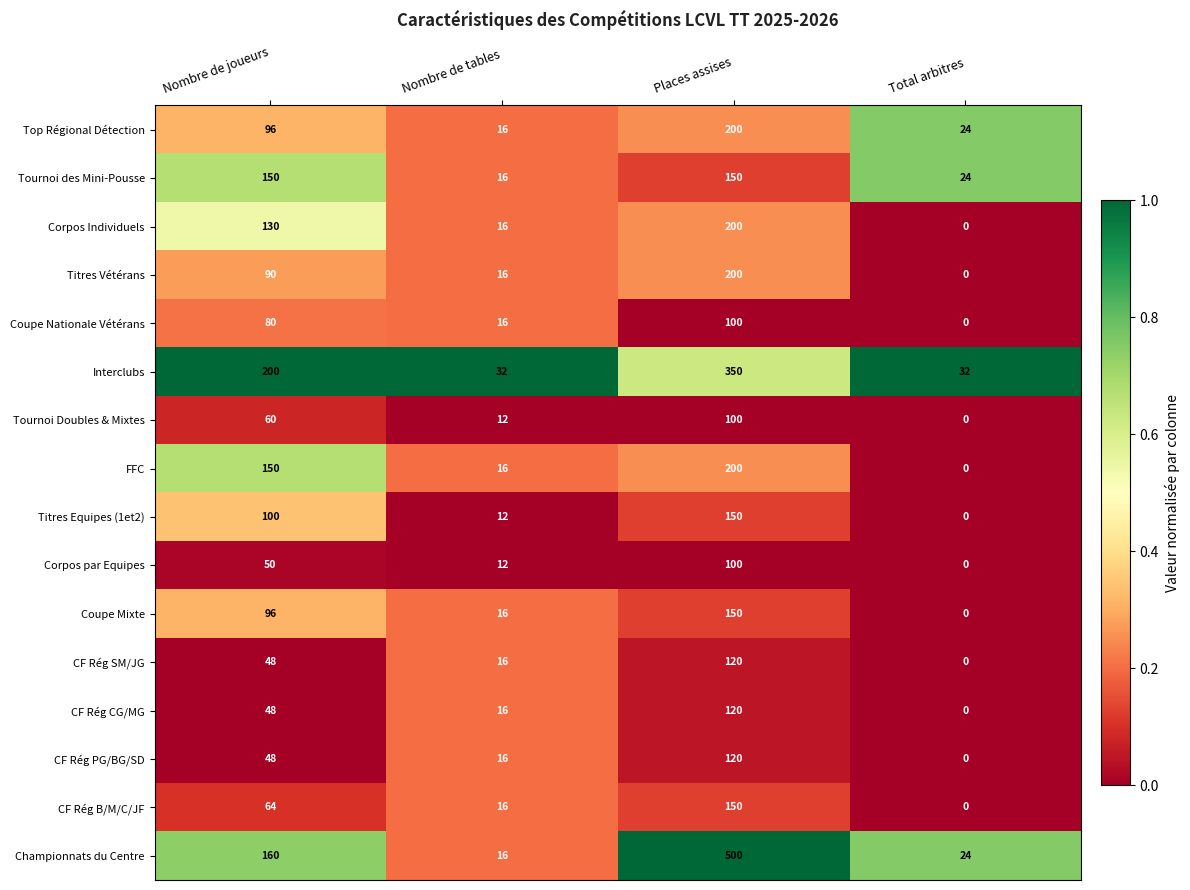

Which series has the largest total across all categories?

Championnats du Centre